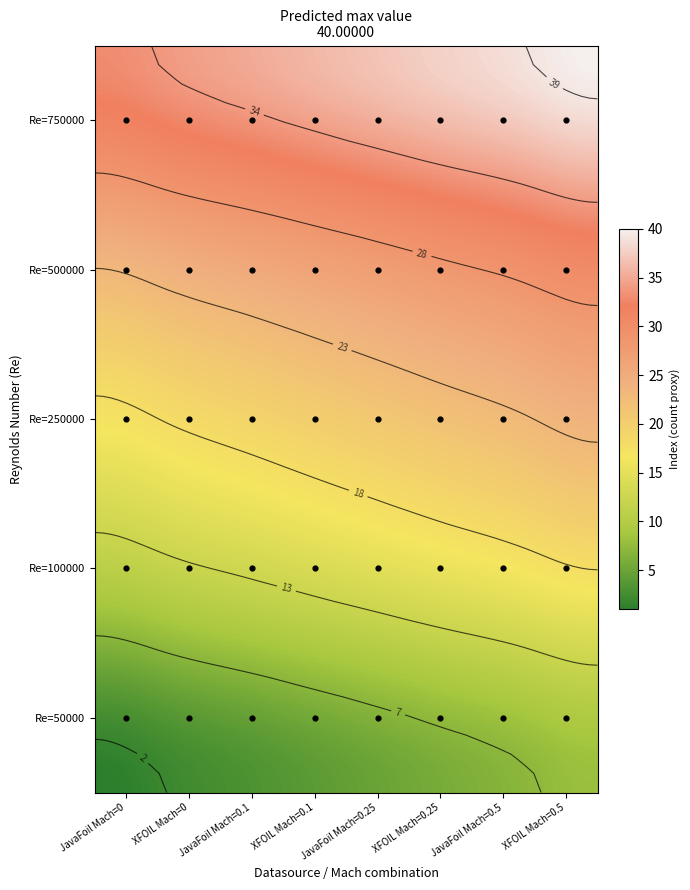

What is the minimum value for 50000?

1